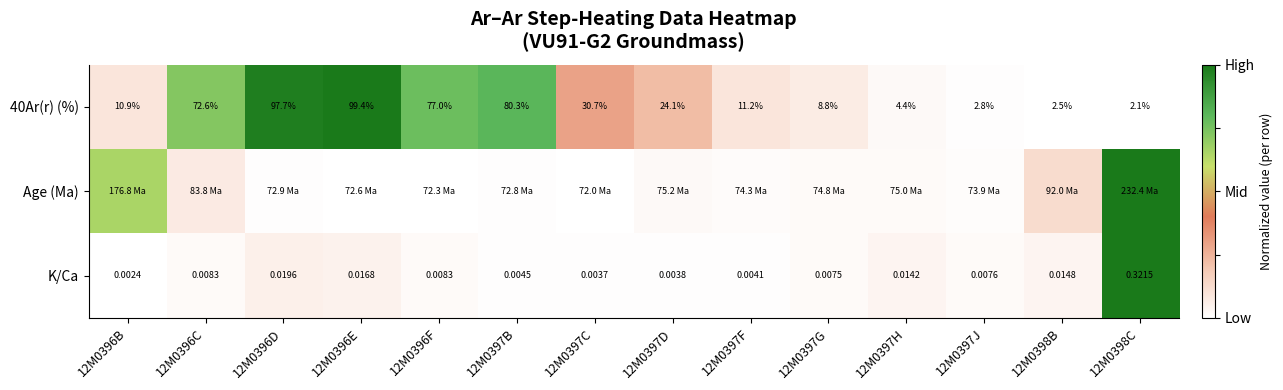

At which category does the chart reach its peak across all series?

12M0396E